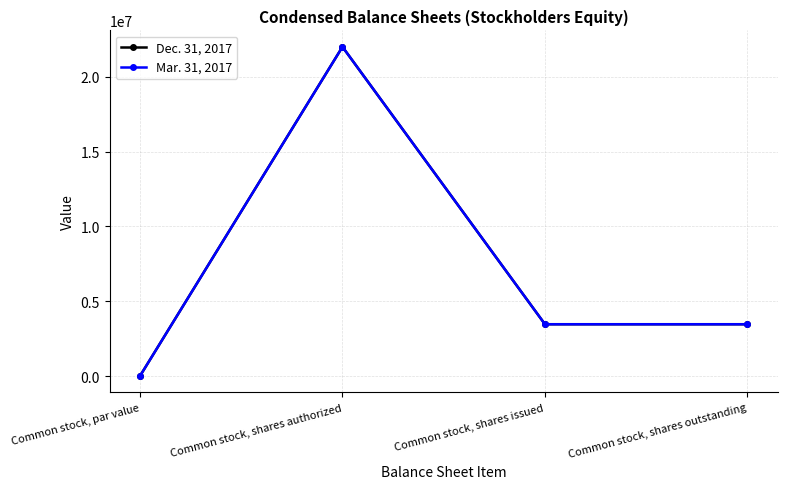

What is the label of the 1st point from the right?

Common stock, shares outstanding